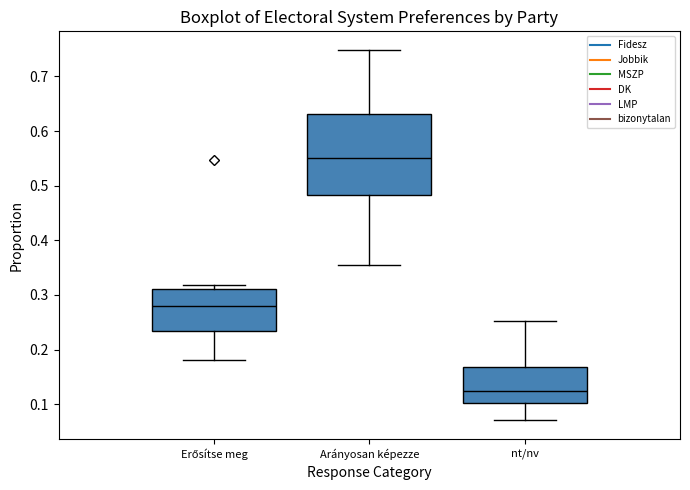

Comparing the boxes themselves (not the whiskers), which one is the tallest?

Arányosan képezze